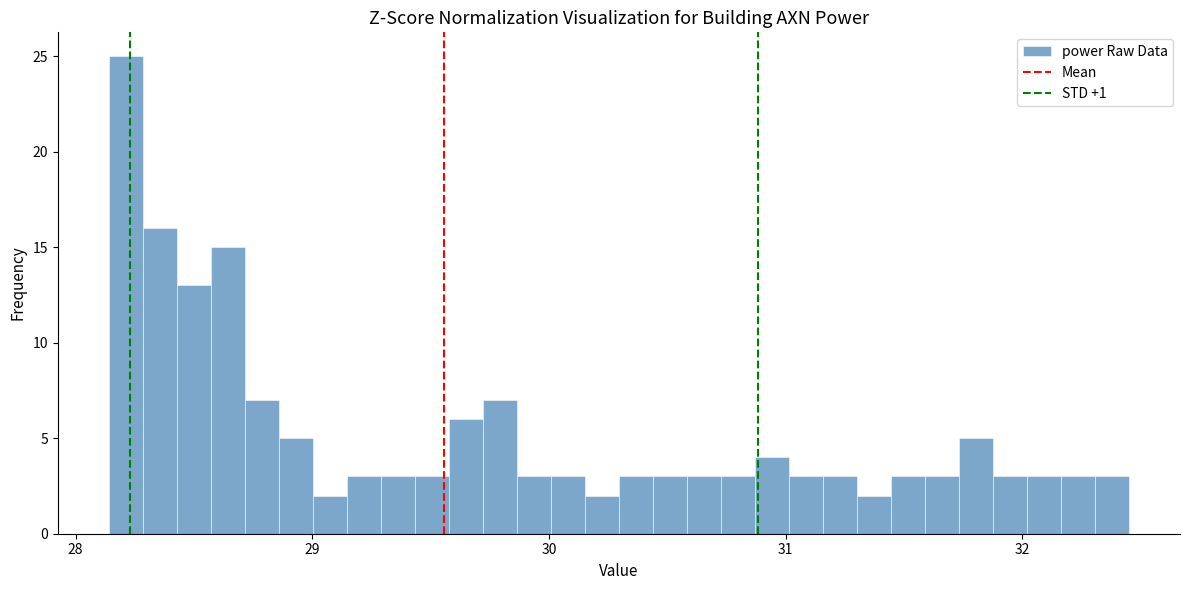

Read against the x-axis, roughly where is the centre of the tallest bar?

28.2